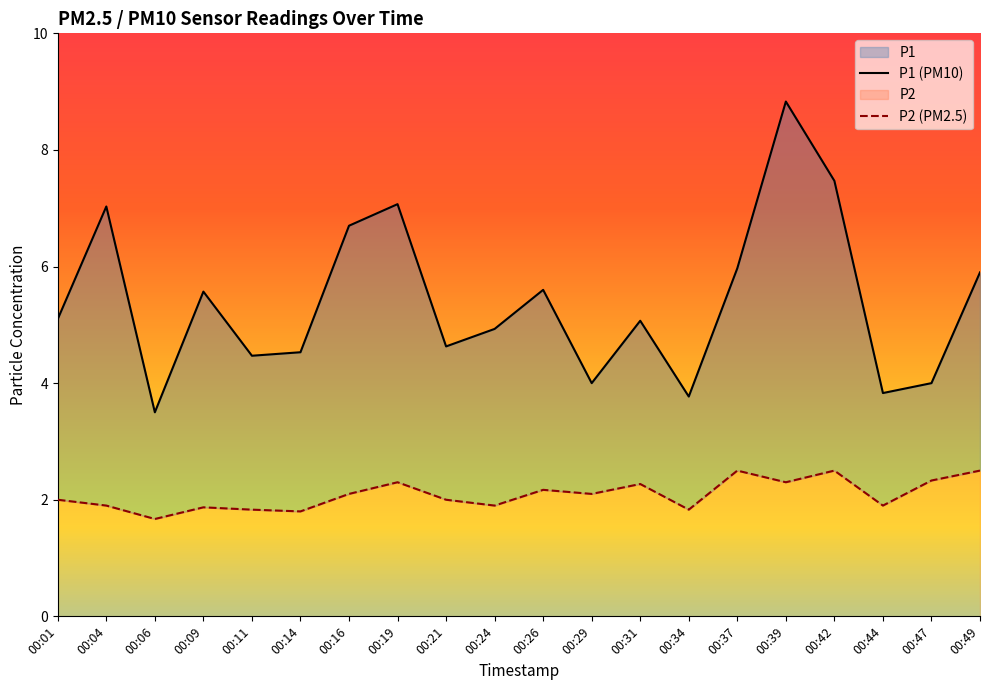

What is the value of the P2 point at the 7th from the left?

2.1